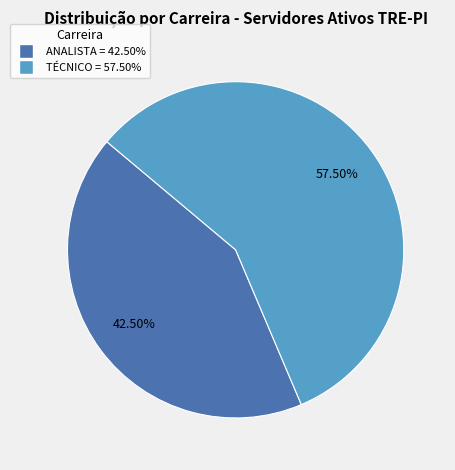

Rank the categories by value from highest to lowest.

TÉCNICO = 57.50%, ANALISTA = 42.50%